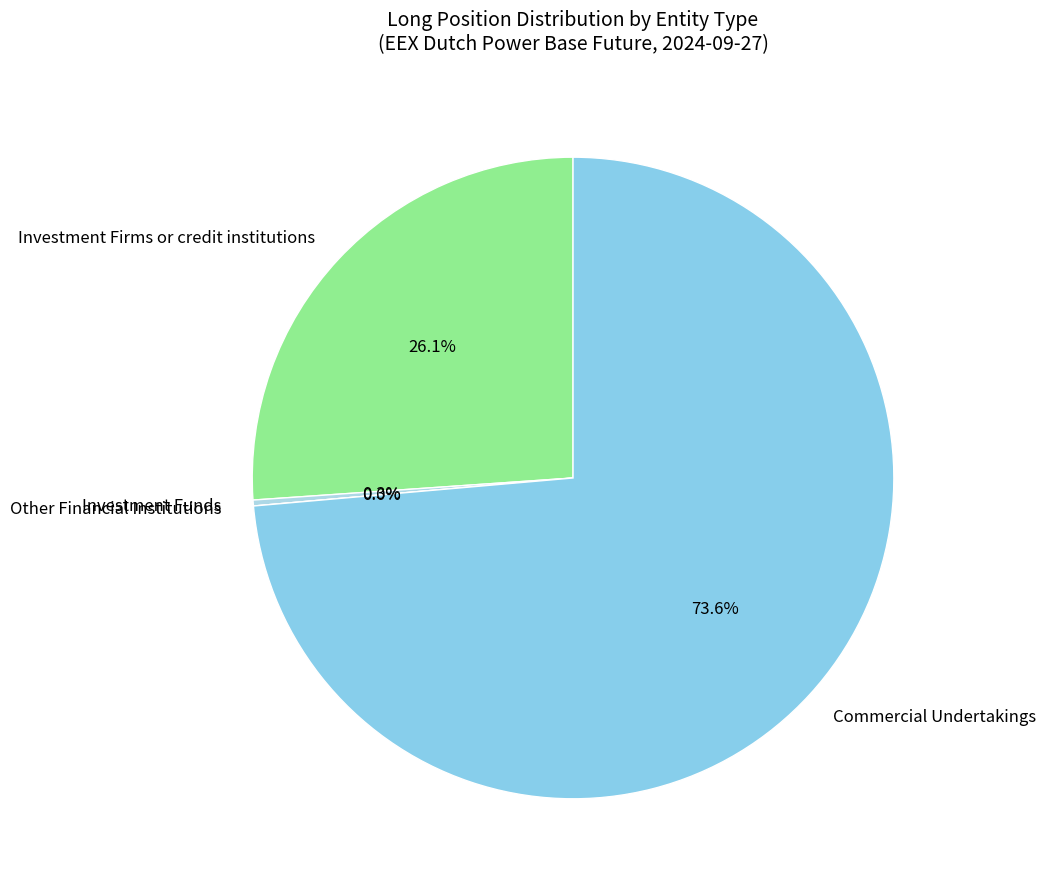

Is there any slice that represents more than half of the pie?

Yes